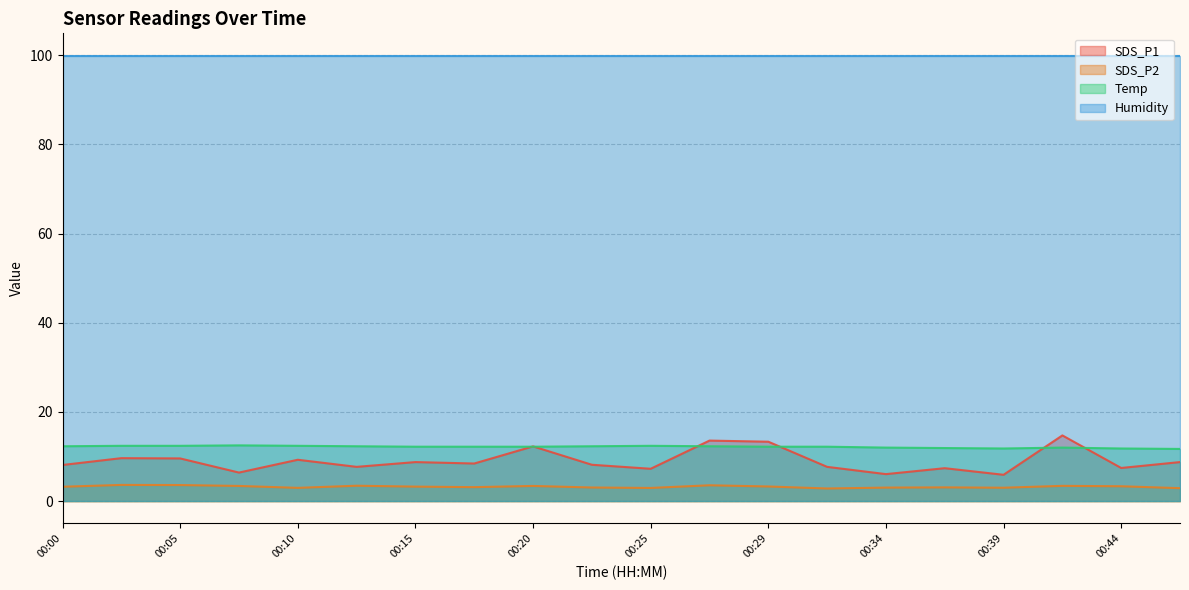

The SDS_P2 series shows 4.8 at 00:05. True or false?

False